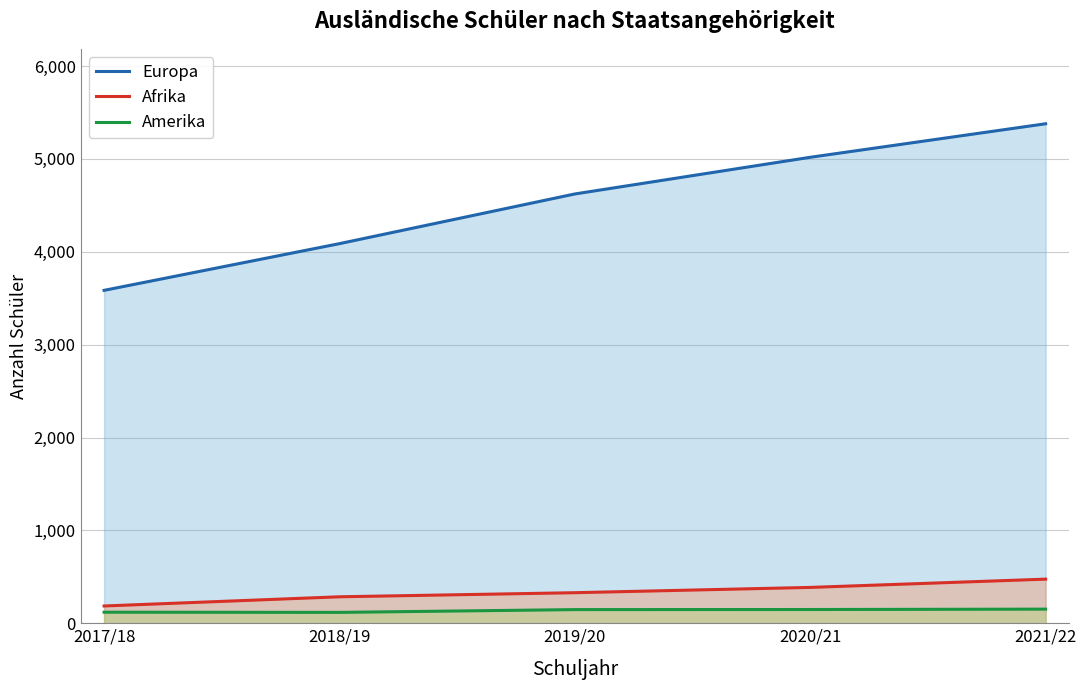

At how many categories does at least one series exceed 3465?

5